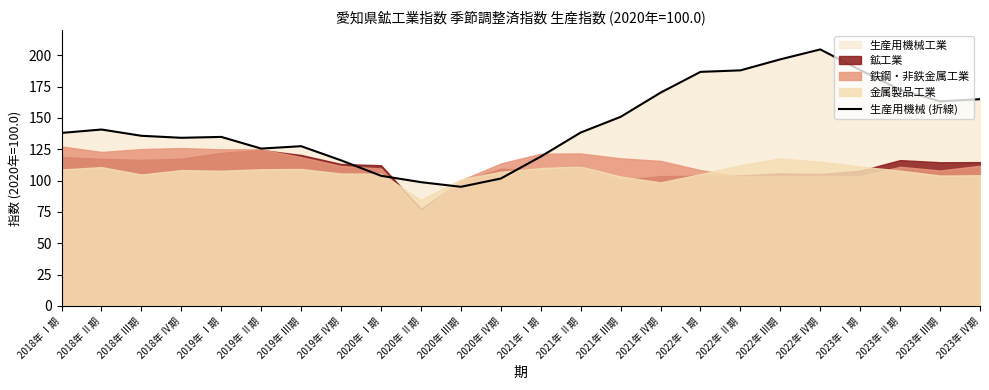

What is the maximum value for 生産用機械 (折線)?

204.7